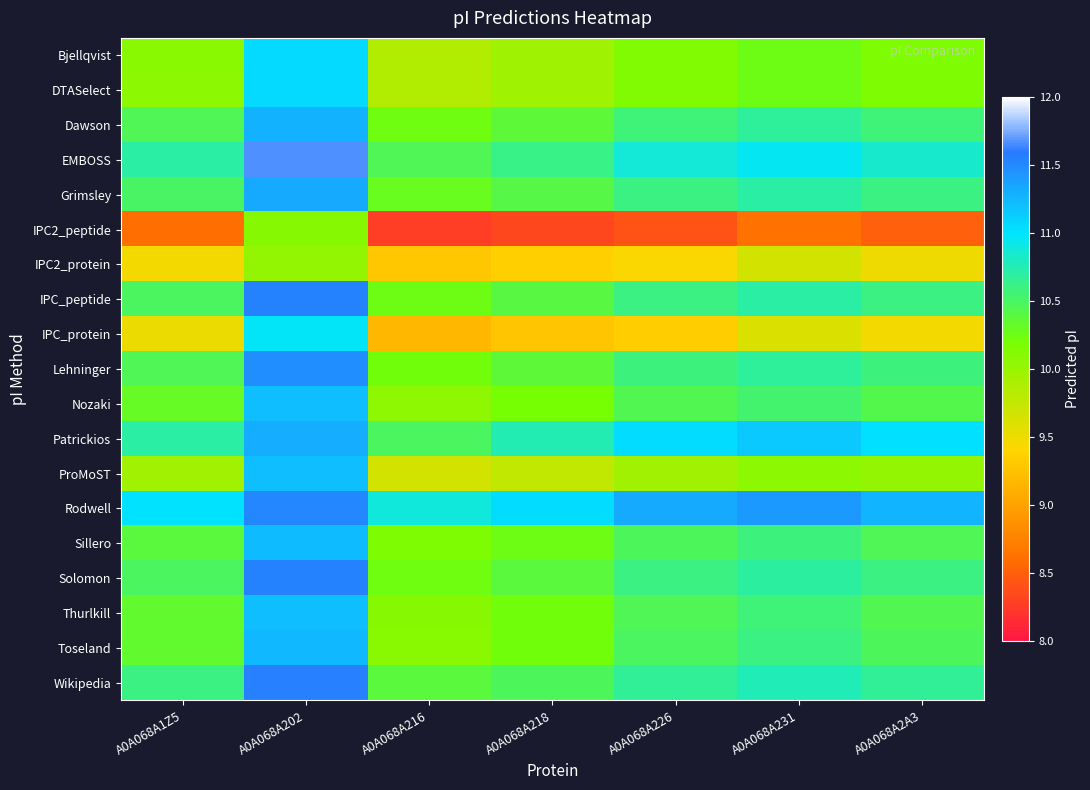

What is the total value across all series at A0A068A2A3?

196.3